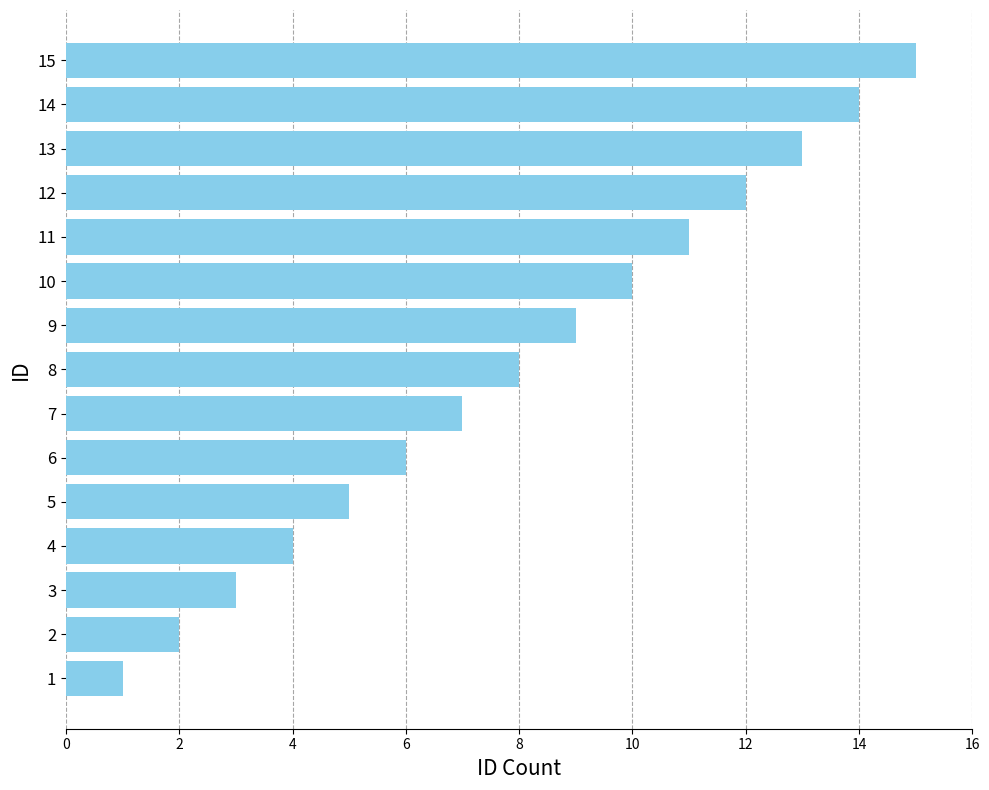

The value at 4 is 6. True or false?

False